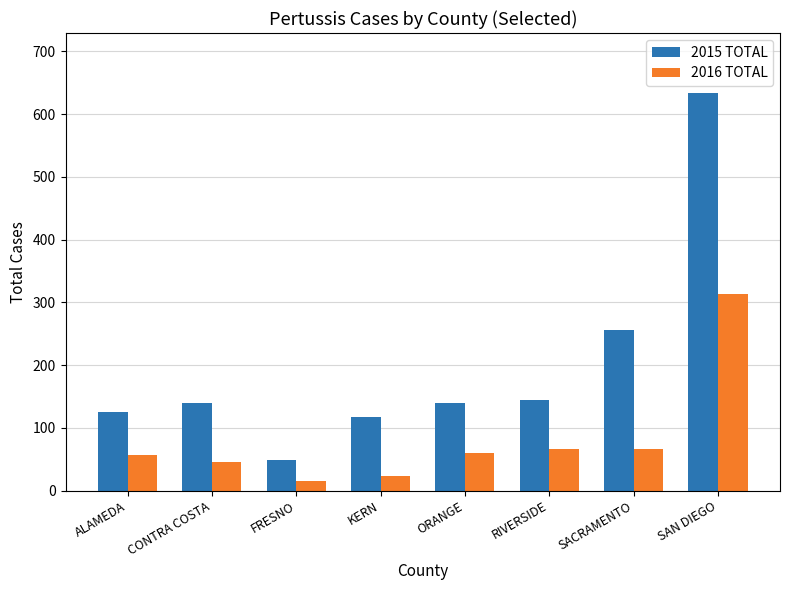

Read the 2016 TOTAL value at KERN, to the nearest 10.

20